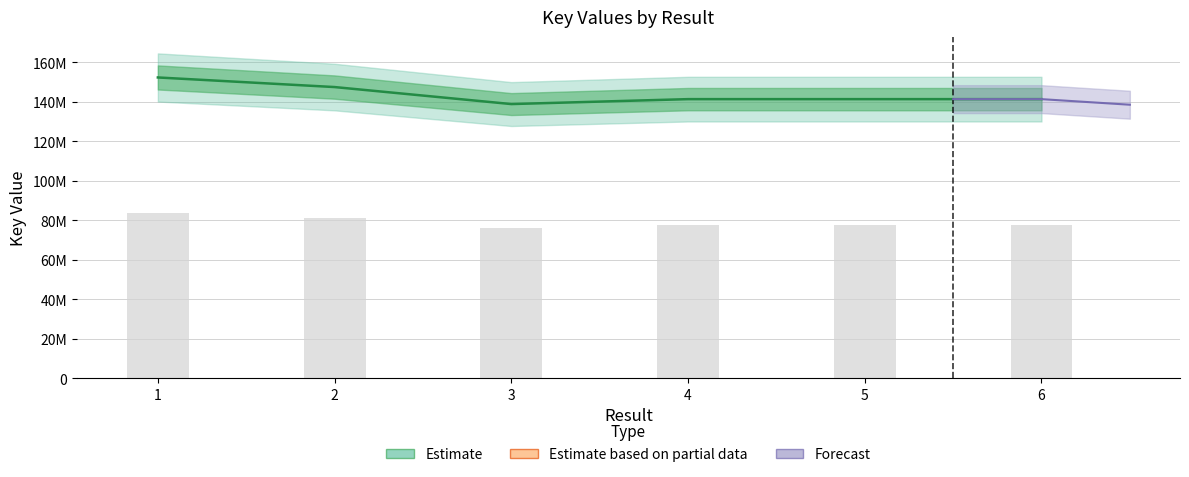

Reading right to left, transcribe all the data shown in this chart.

141408600	141410494	141411641	138914564	147526366	152387113